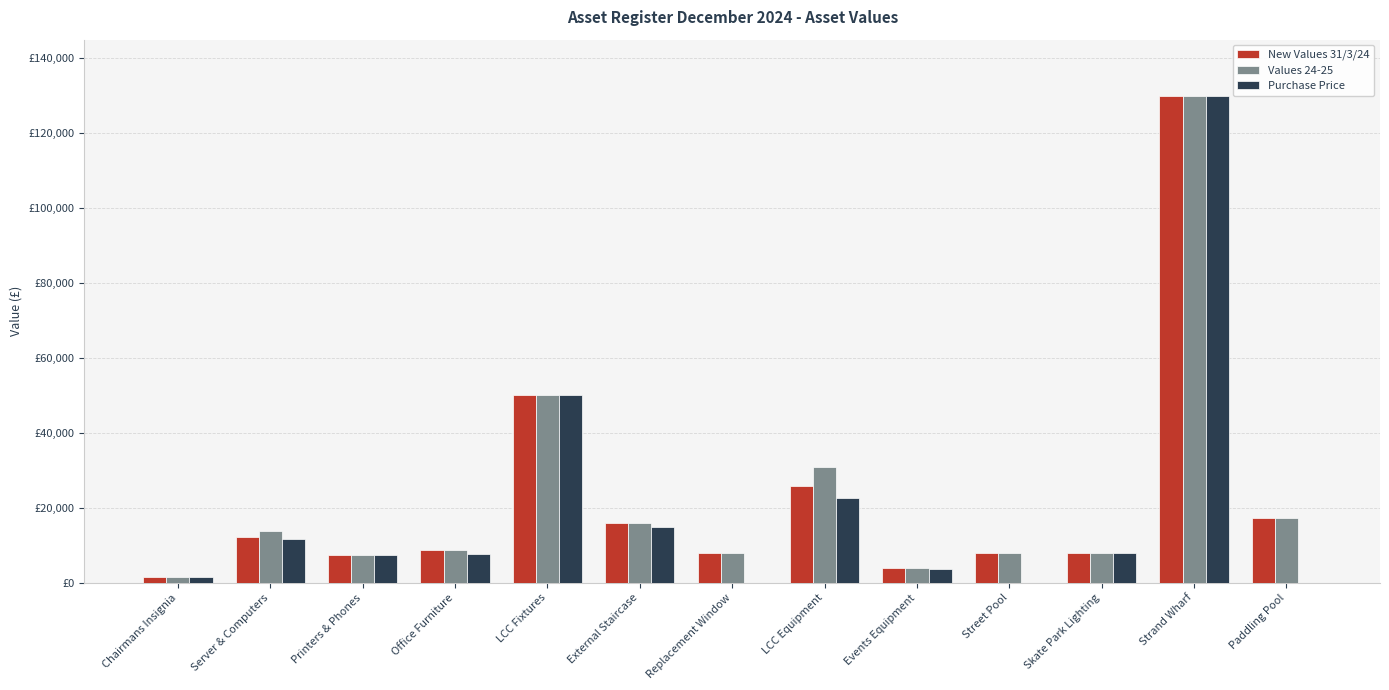

Does the chart contain stacked bars?

No